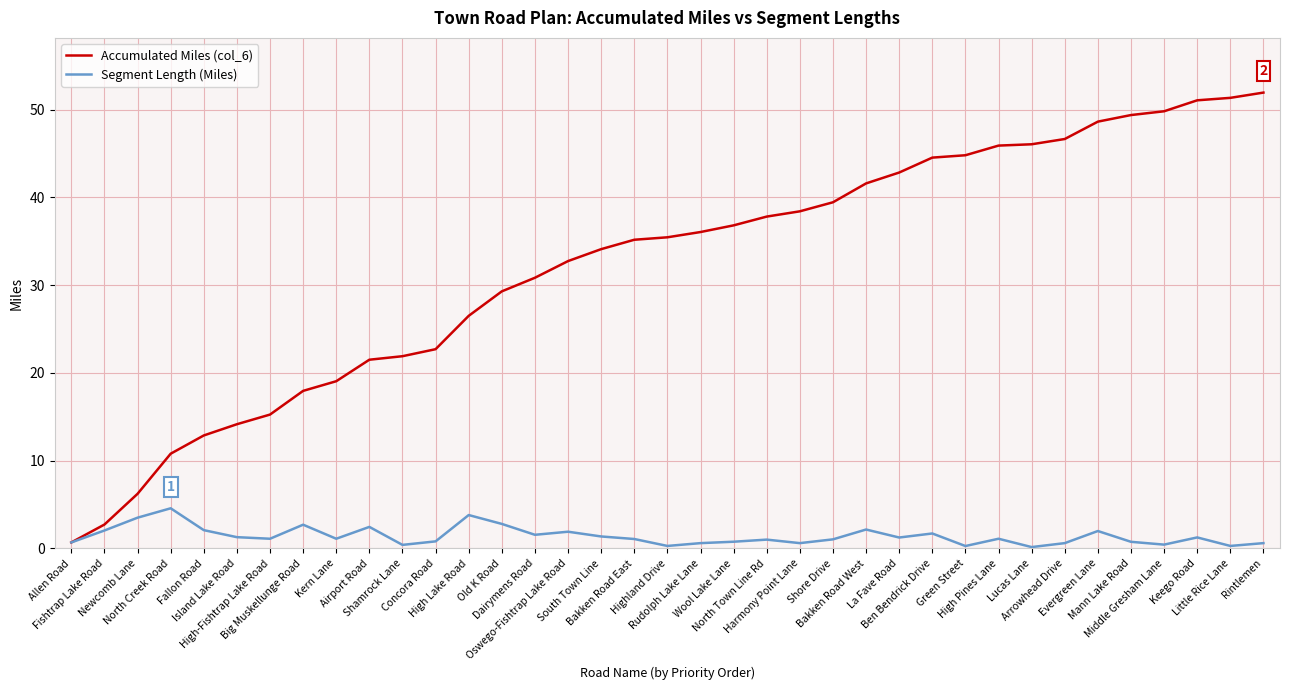

What is the maximum value shown in the chart?

51.9